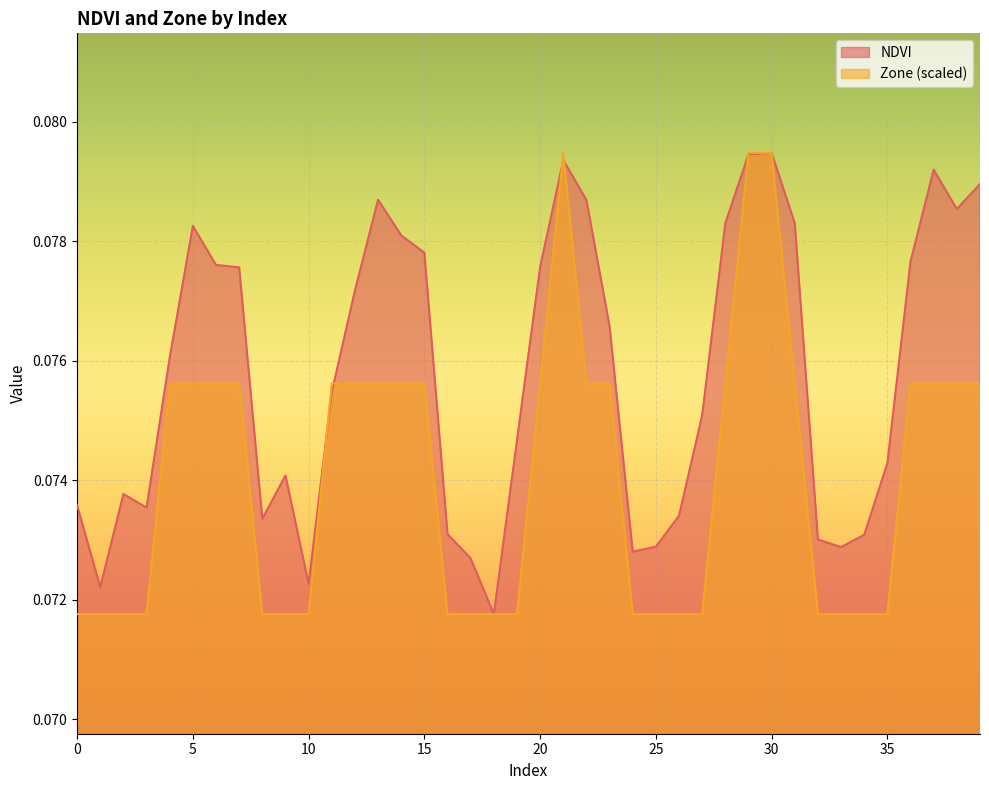

Between 4 and 28, which series saw the biggest shift?

NDVI